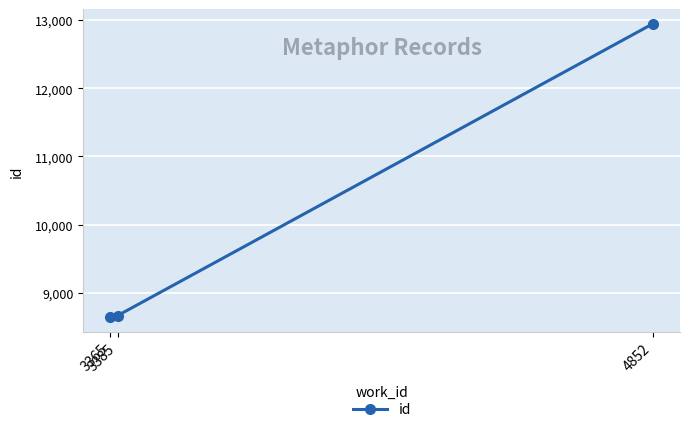

What is the difference between the values at 3385 and 3365?

27